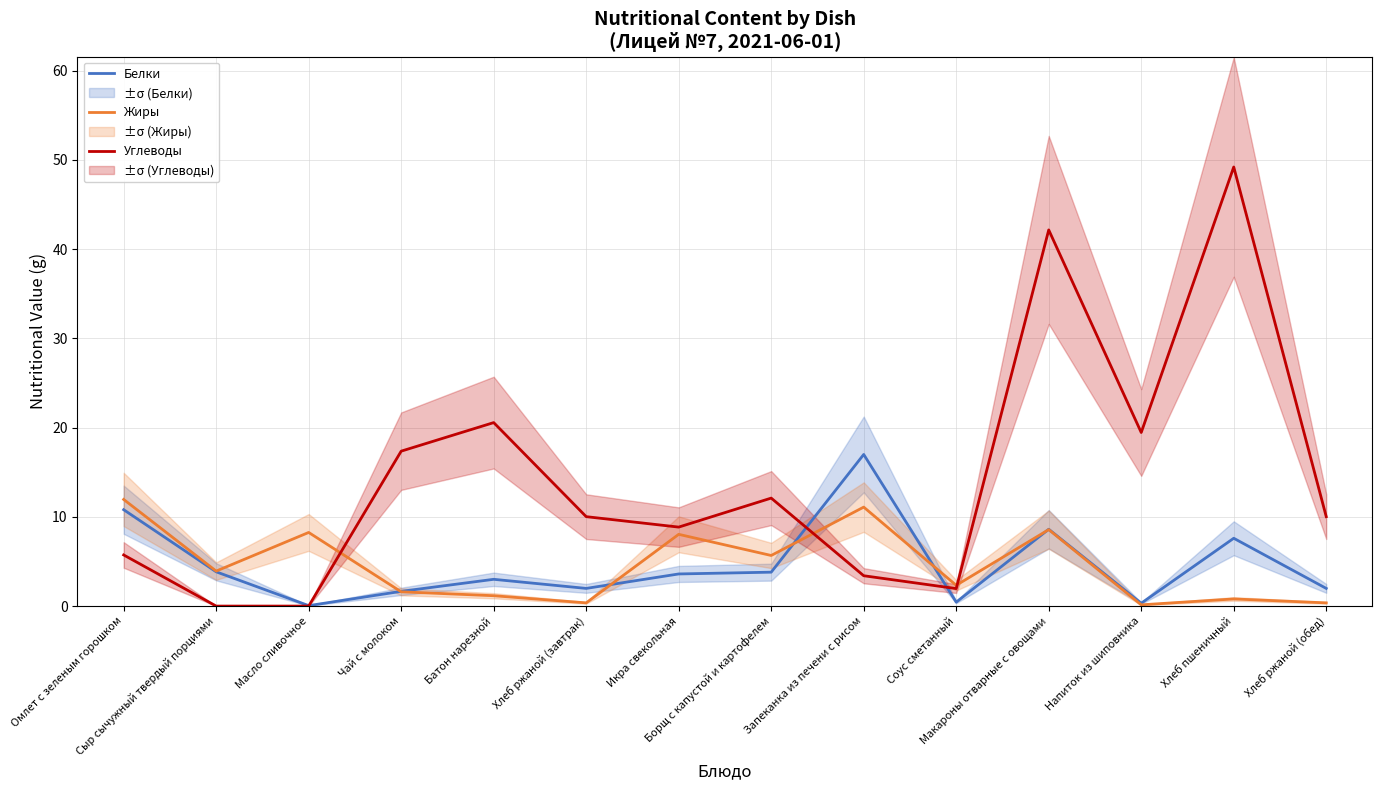

What is the label of the 5th point from the left?

Батон нарезной